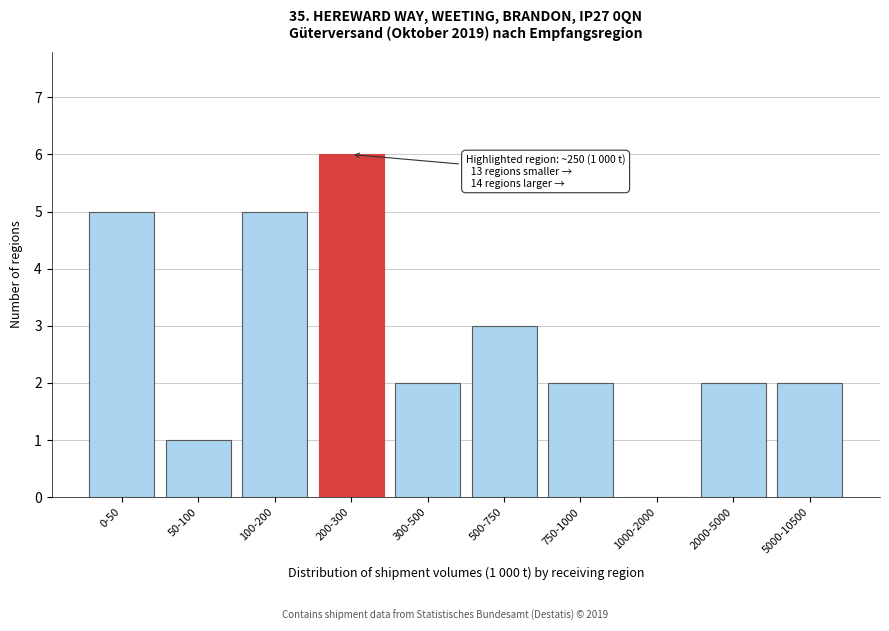

Reading right to left, extract all data points from this chart.

5000-10500=2	2000-5000=2	1000-2000=0	750-1000=2	500-750=3	300-500=2	200-300=6	100-200=5	50-100=1	0-50=5